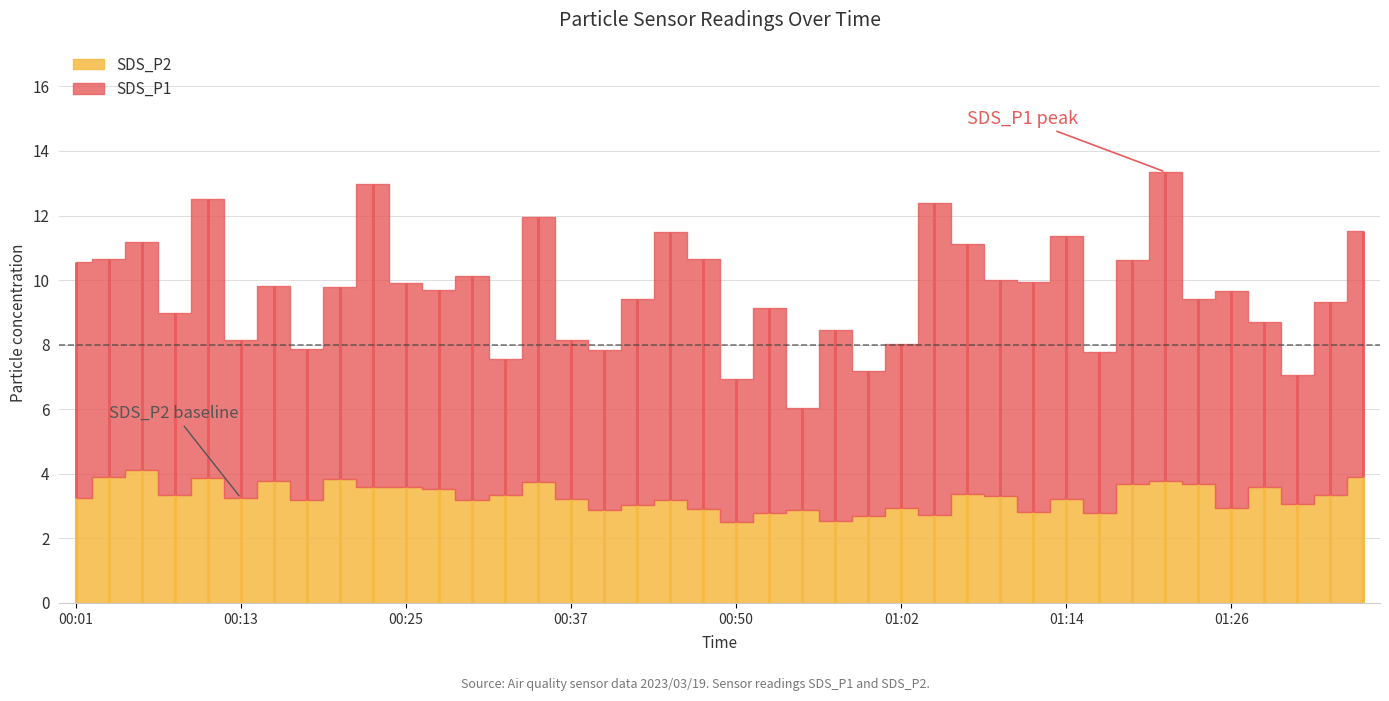

At how many categories does at least one series exceed 5?

40